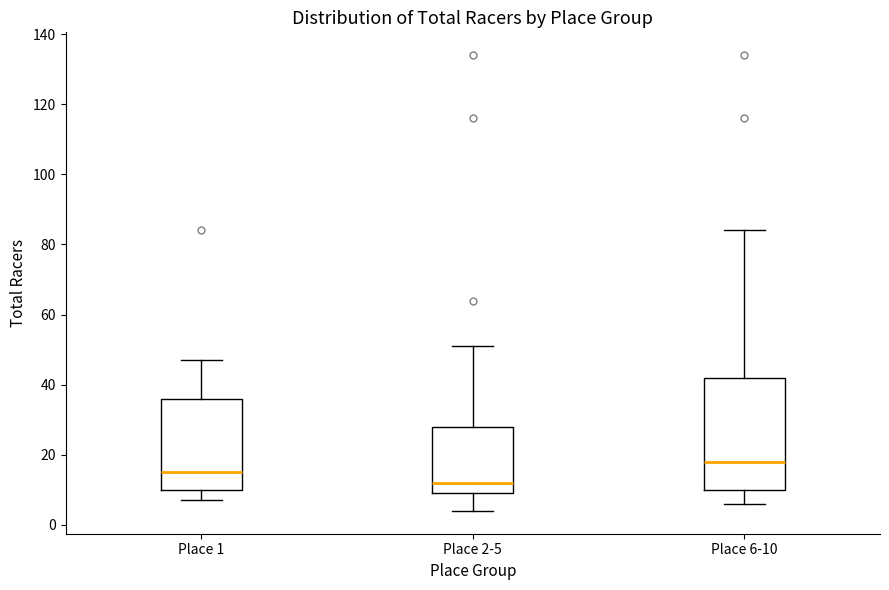

Comparing the boxes themselves (not the whiskers), which one is the tallest?

Place 6-10